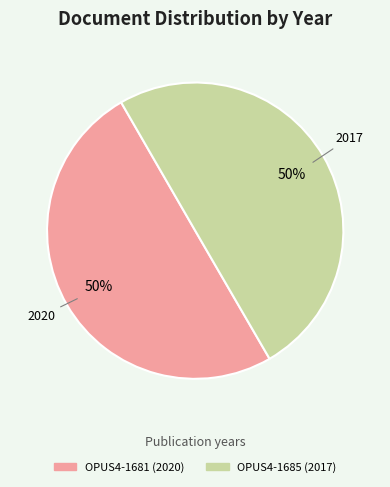

How many slices are in this pie chart?

2